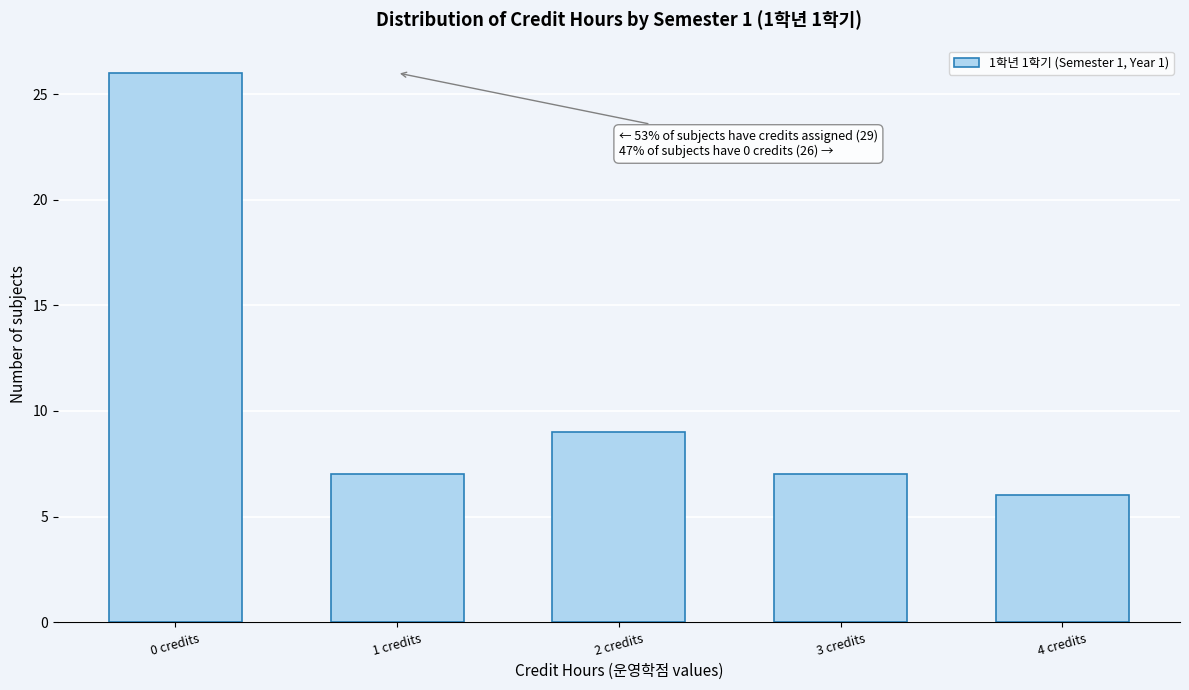

Reading right to left, what are all the values shown in this chart?

6	7	9	7	26